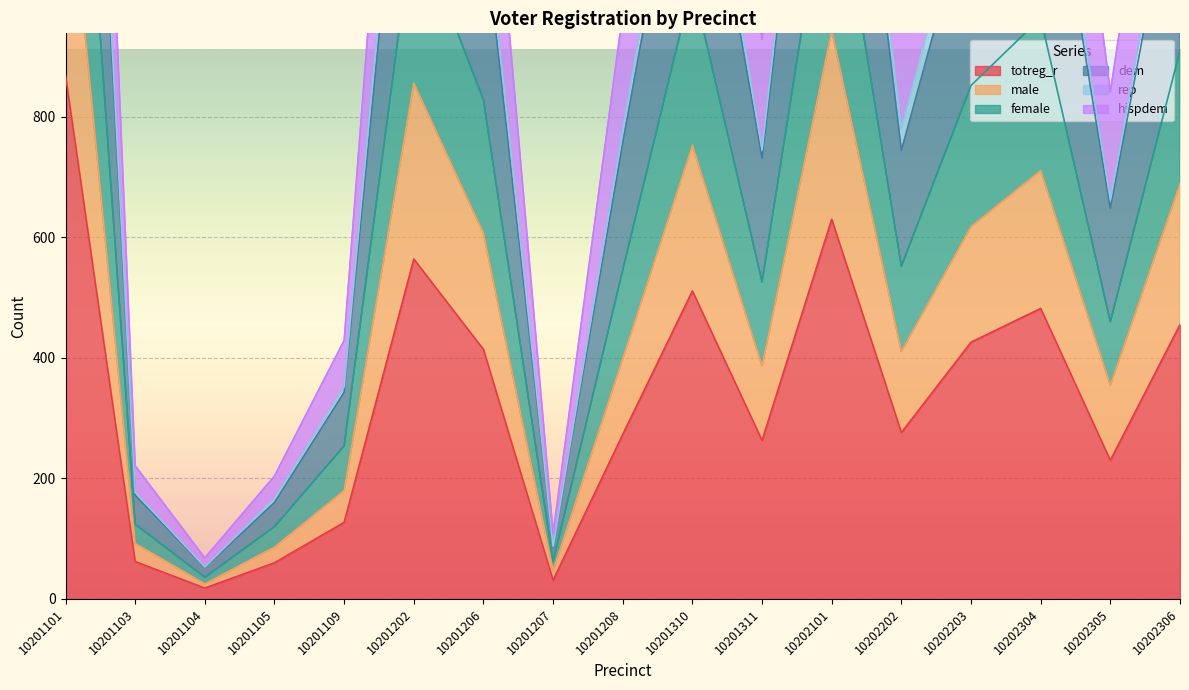

What is the difference between the totreg_r values at 10201208 and 10201311?

10